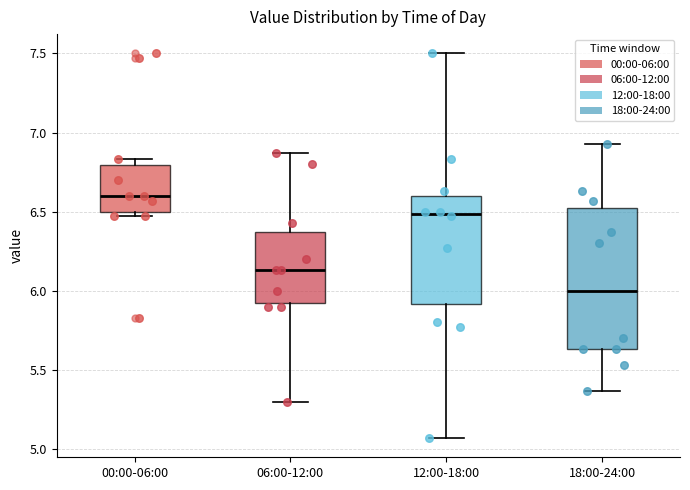

Which box has the lowest median line?

18:00-24:00